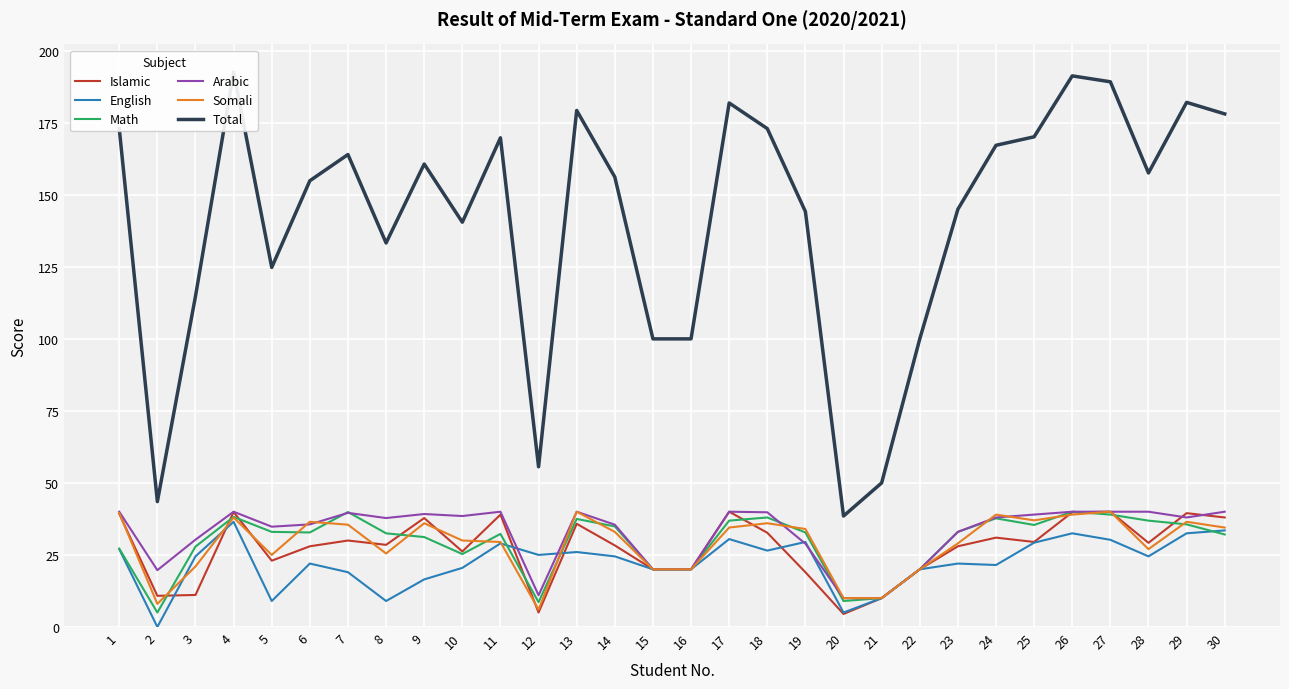

What is the difference between the English values at 15 and 7?

1.0